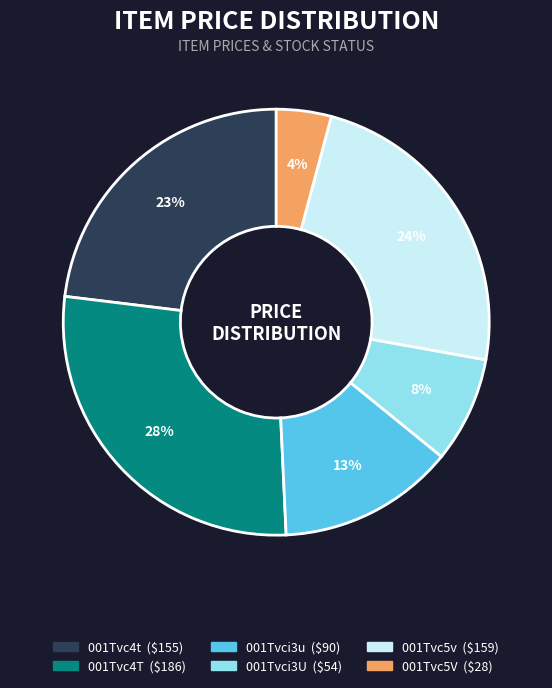

To the nearest percent, what is the difference between the largest and smallest slice percentages?

24%